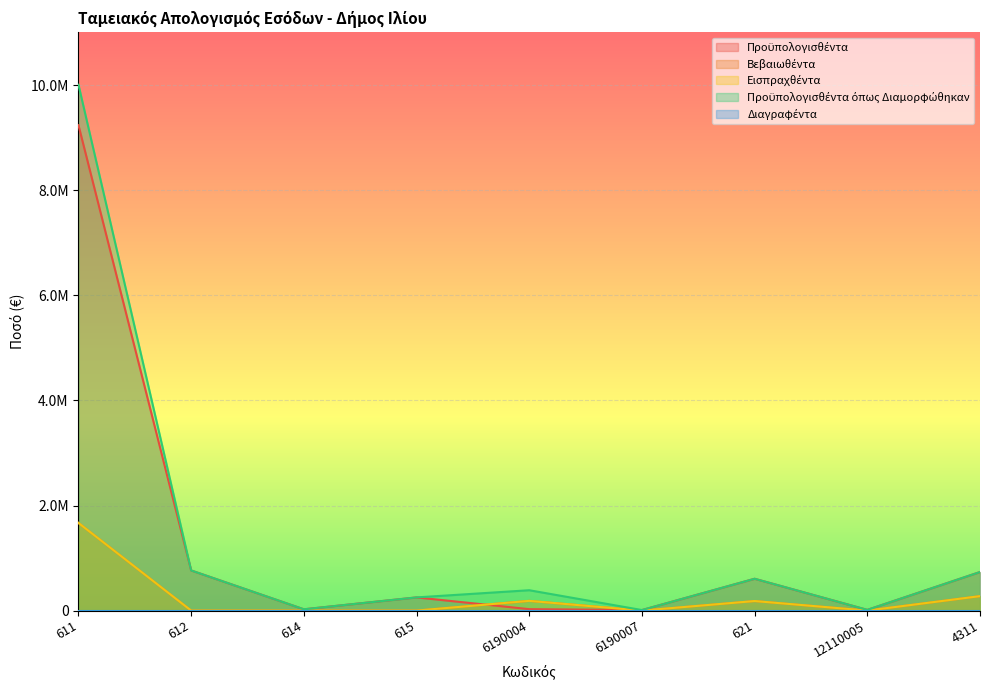

True or false: Βεβαιωθέντα has a value of 47850.9 at 621.

False